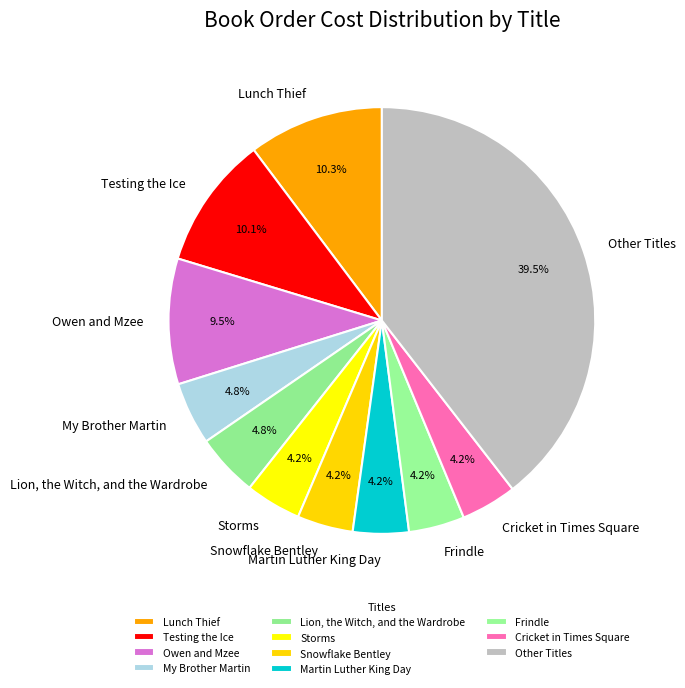

Which category has the biggest portion of the pie?

Other Titles